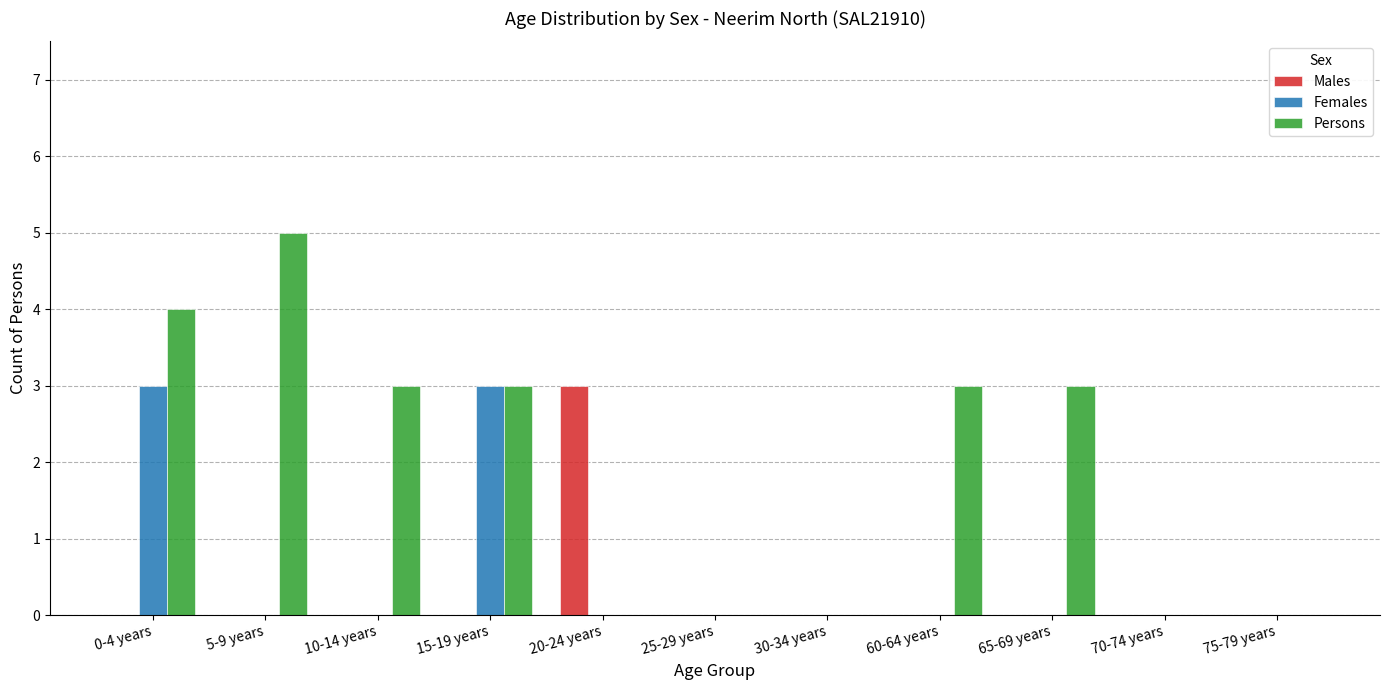

Between 0-4 years and 30-34 years, which series saw the biggest shift?

Persons